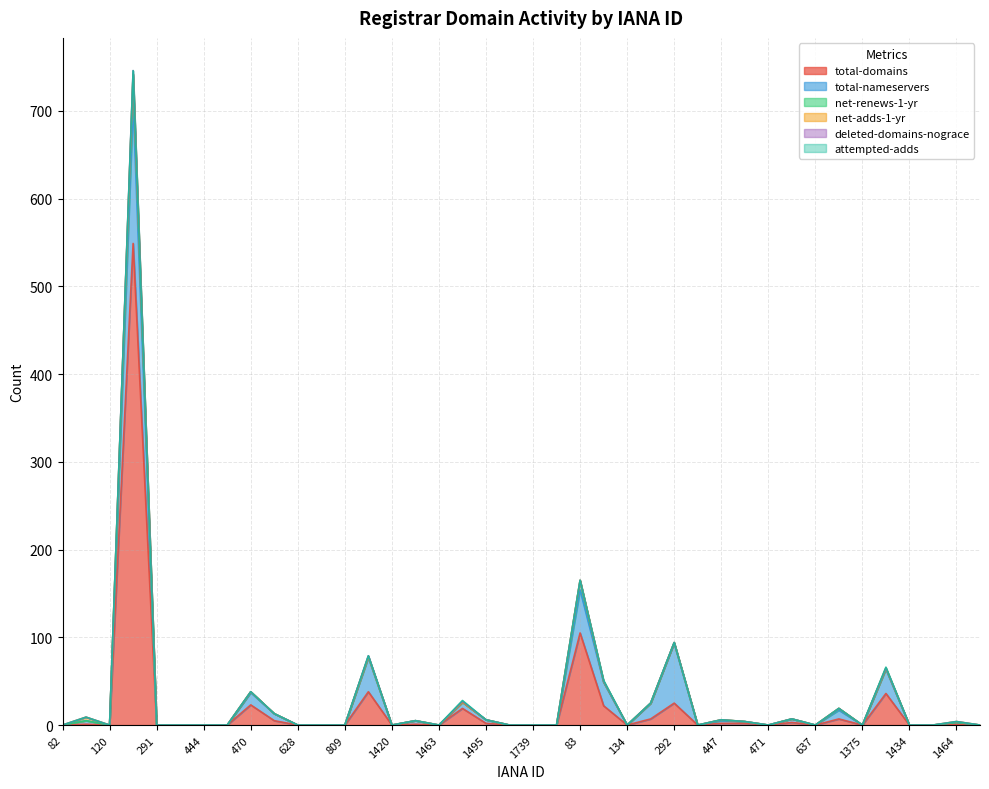

The value of net-renews-1-yr at 1463 is -17. True or false?

False